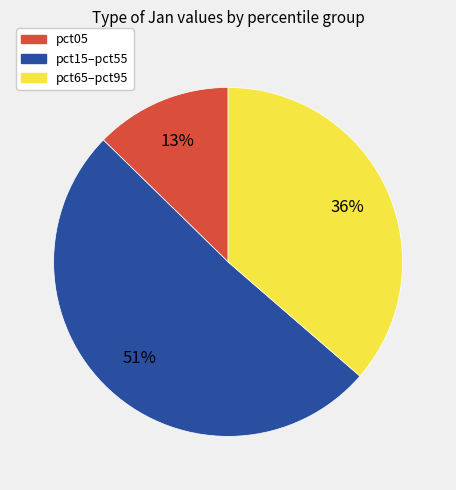

To the nearest percent, what percentage of the pie is pct05?

13%